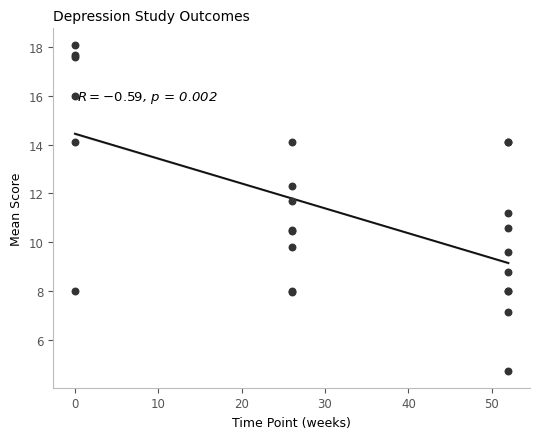

What Y value in the scatter plot is closest to 11?

11.2